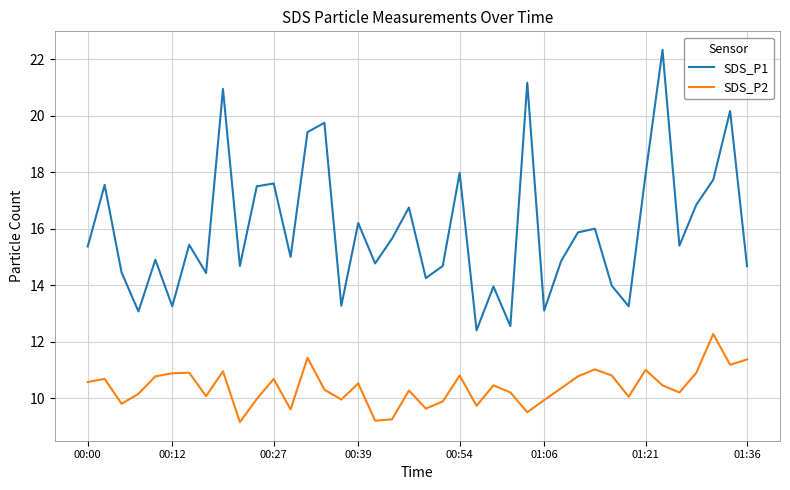

What is the minimum value shown in the chart?

9.2